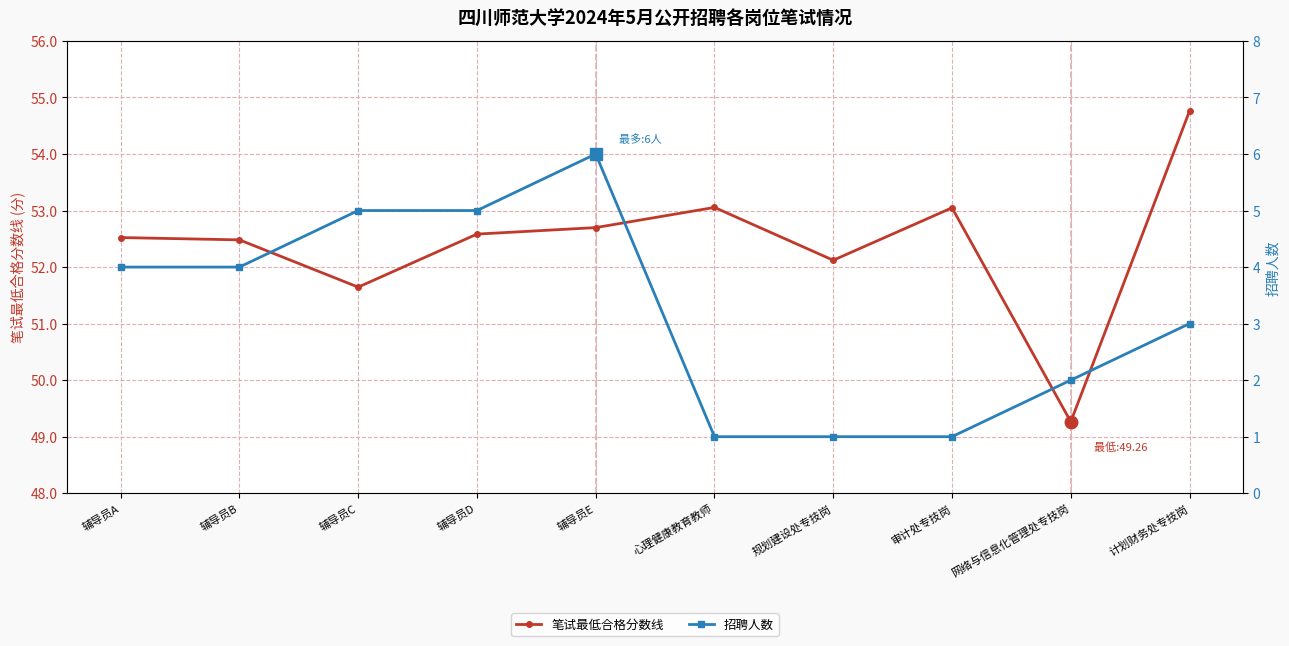

What is the total value across all series at 计划财务处专技岗?

57.8